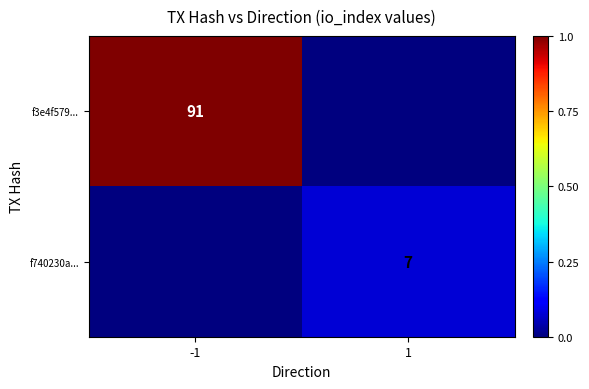

The value of f740230a... at 1 is 7. True or false?

True